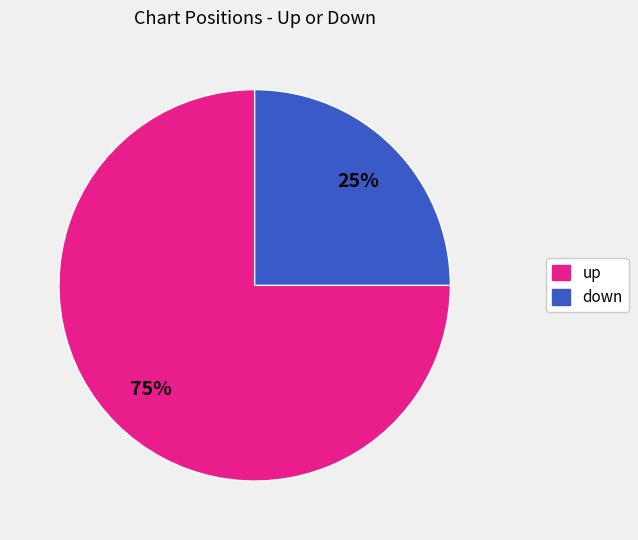

Rank the categories by value from lowest to highest.

down, up